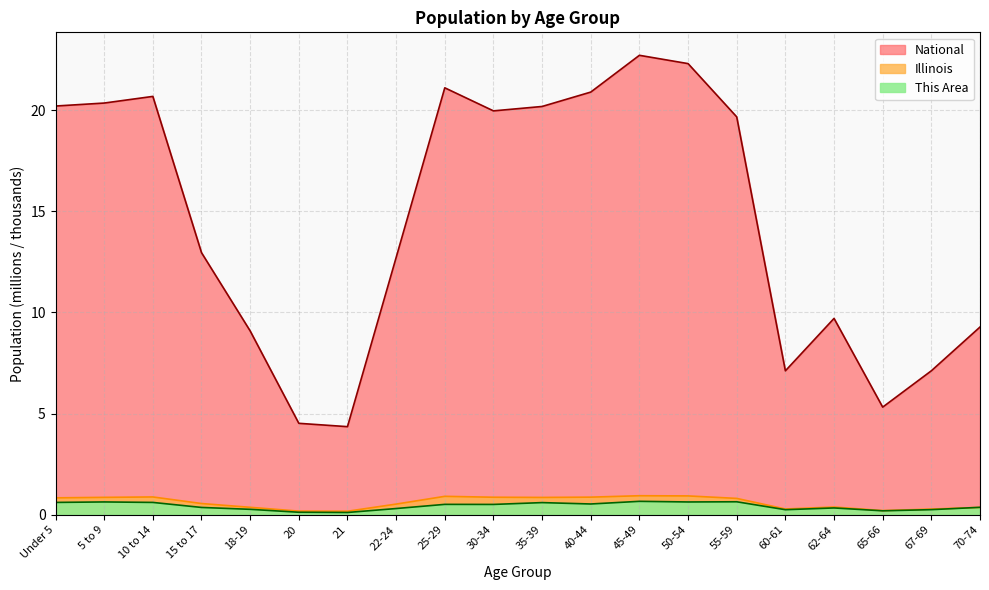

What are all the series names shown in the legend?

This Area, Illinois, National